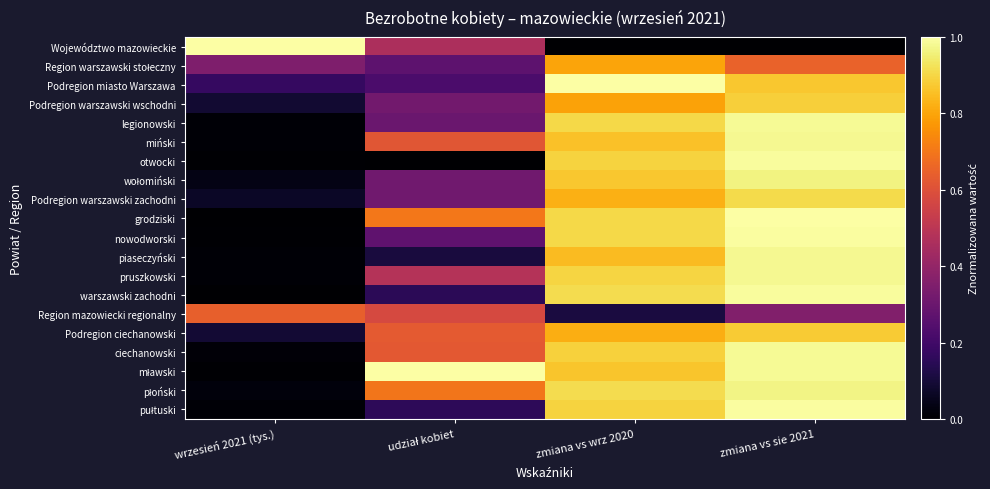

How many categories are shown in the chart?

4